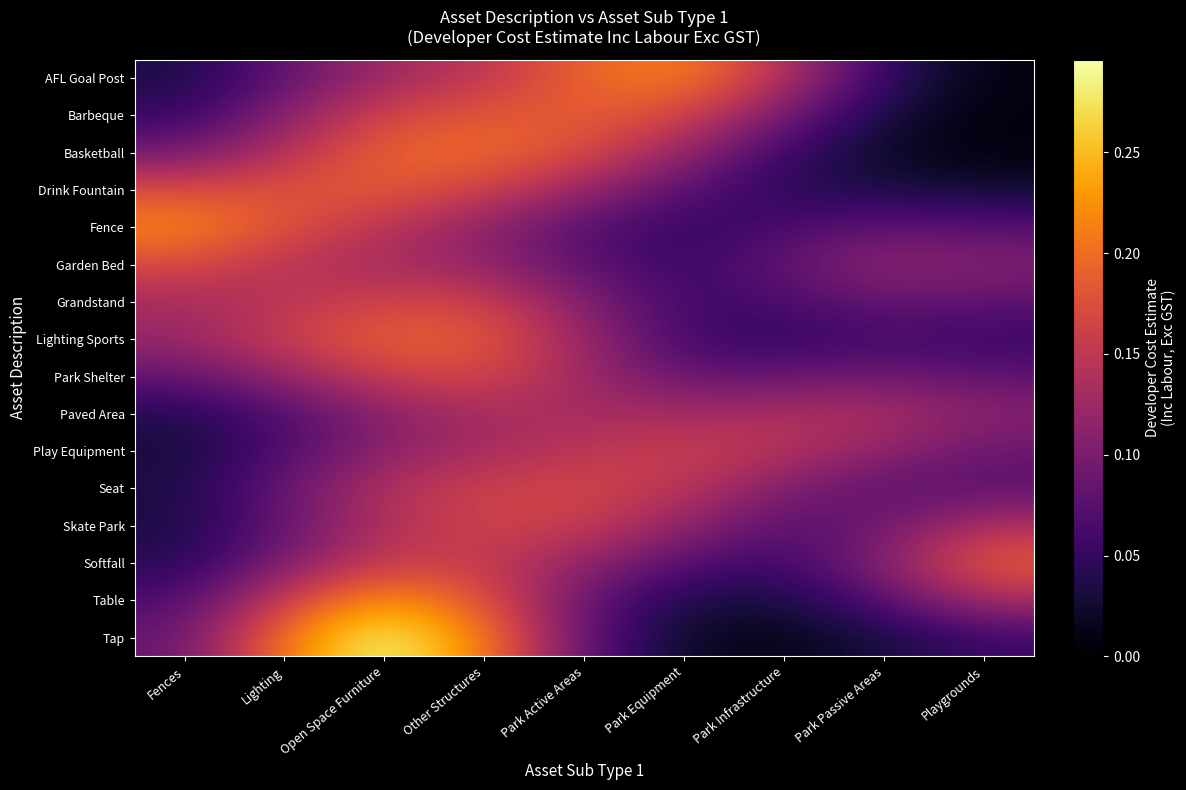

Reading left to right, what are all the values shown in this chart?

AFL Goal Post: Fences=0.0	Lighting=0.1	Open Space Furniture=0.1	Other Structures=0.1	Park Active Areas=0.2	Park Equipment=0.2	Park Infrastructure=0.1	Park Passive Areas=0.0	Playgrounds=0.0
Barbeque: Fences=0.1	Lighting=0.1	Open Space Furniture=0.2	Other Structures=0.2	Park Active Areas=0.2	Park Equipment=0.2	Park Infrastructure=0.1	Park Passive Areas=0.0	Playgrounds=0.0
Basketball: Fences=0.1	Lighting=0.1	Open Space Furniture=0.2	Other Structures=0.2	Park Active Areas=0.2	Park Equipment=0.1	Park Infrastructure=0.1	Park Passive Areas=0.0	Playgrounds=0.0
Drink Fountain: Fences=0.2	Lighting=0.2	Open Space Furniture=0.2	Other Structures=0.2	Park Active Areas=0.1	Park Equipment=0.1	Park Infrastructure=0.0	Park Passive Areas=0.0	Playgrounds=0.0
Fence: Fences=0.2	Lighting=0.2	Open Space Furniture=0.1	Other Structures=0.1	Park Active Areas=0.1	Park Equipment=0.1	Park Infrastructure=0.1	Park Passive Areas=0.1	Playgrounds=0.1
Garden Bed: Fences=0.2	Lighting=0.1	Open Space Furniture=0.1	Other Structures=0.1	Park Active Areas=0.1	Park Equipment=0.1	Park Infrastructure=0.1	Park Passive Areas=0.1	Playgrounds=0.1
Grandstand: Fences=0.1	Lighting=0.1	Open Space Furniture=0.2	Other Structures=0.2	Park Active Areas=0.1	Park Equipment=0.1	Park Infrastructure=0.1	Park Passive Areas=0.1	Playgrounds=0.1
Lighting Sports: Fences=0.1	Lighting=0.2	Open Space Furniture=0.2	Other Structures=0.2	Park Active Areas=0.1	Park Equipment=0.1	Park Infrastructure=0.0	Park Passive Areas=0.1	Playgrounds=0.1
Park Shelter: Fences=0.1	Lighting=0.1	Open Space Furniture=0.2	Other Structures=0.2	Park Active Areas=0.1	Park Equipment=0.1	Park Infrastructure=0.1	Park Passive Areas=0.1	Playgrounds=0.1
Paved Area: Fences=0.0	Lighting=0.1	Open Space Furniture=0.1	Other Structures=0.1	Park Active Areas=0.1	Park Equipment=0.1	Park Infrastructure=0.1	Park Passive Areas=0.1	Playgrounds=0.1
Play Equipment: Fences=0.0	Lighting=0.1	Open Space Furniture=0.1	Other Structures=0.1	Park Active Areas=0.1	Park Equipment=0.2	Park Infrastructure=0.1	Park Passive Areas=0.1	Playgrounds=0.1
Seat: Fences=0.0	Lighting=0.1	Open Space Furniture=0.1	Other Structures=0.2	Park Active Areas=0.2	Park Equipment=0.1	Park Infrastructure=0.1	Park Passive Areas=0.1	Playgrounds=0.1
Skate Park: Fences=0.0	Lighting=0.1	Open Space Furniture=0.1	Other Structures=0.2	Park Active Areas=0.2	Park Equipment=0.1	Park Infrastructure=0.1	Park Passive Areas=0.1	Playgrounds=0.1
Softfall: Fences=0.0	Lighting=0.1	Open Space Furniture=0.2	Other Structures=0.2	Park Active Areas=0.1	Park Equipment=0.1	Park Infrastructure=0.1	Park Passive Areas=0.1	Playgrounds=0.2
Table: Fences=0.1	Lighting=0.2	Open Space Furniture=0.2	Other Structures=0.2	Park Active Areas=0.1	Park Equipment=0.0	Park Infrastructure=0.0	Park Passive Areas=0.1	Playgrounds=0.1
Tap: Fences=0.1	Lighting=0.2	Open Space Furniture=0.3	Other Structures=0.2	Park Active Areas=0.1	Park Equipment=0.0	Park Infrastructure=0.0	Park Passive Areas=0.0	Playgrounds=0.1